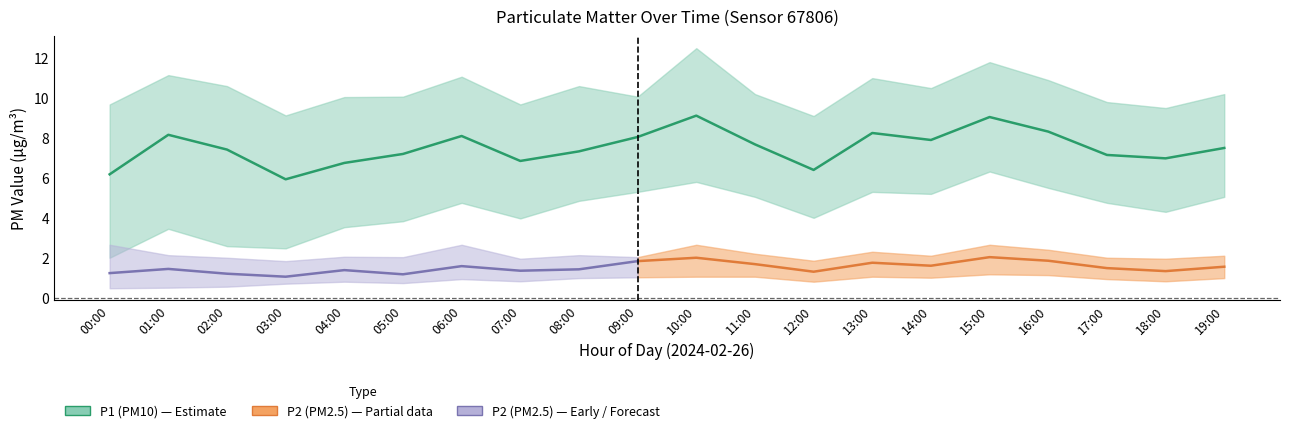

At 05:00, list the series in order from largest to smallest.

P1_upper, P1, P1_lower, P2_upper, P2, P2_lower